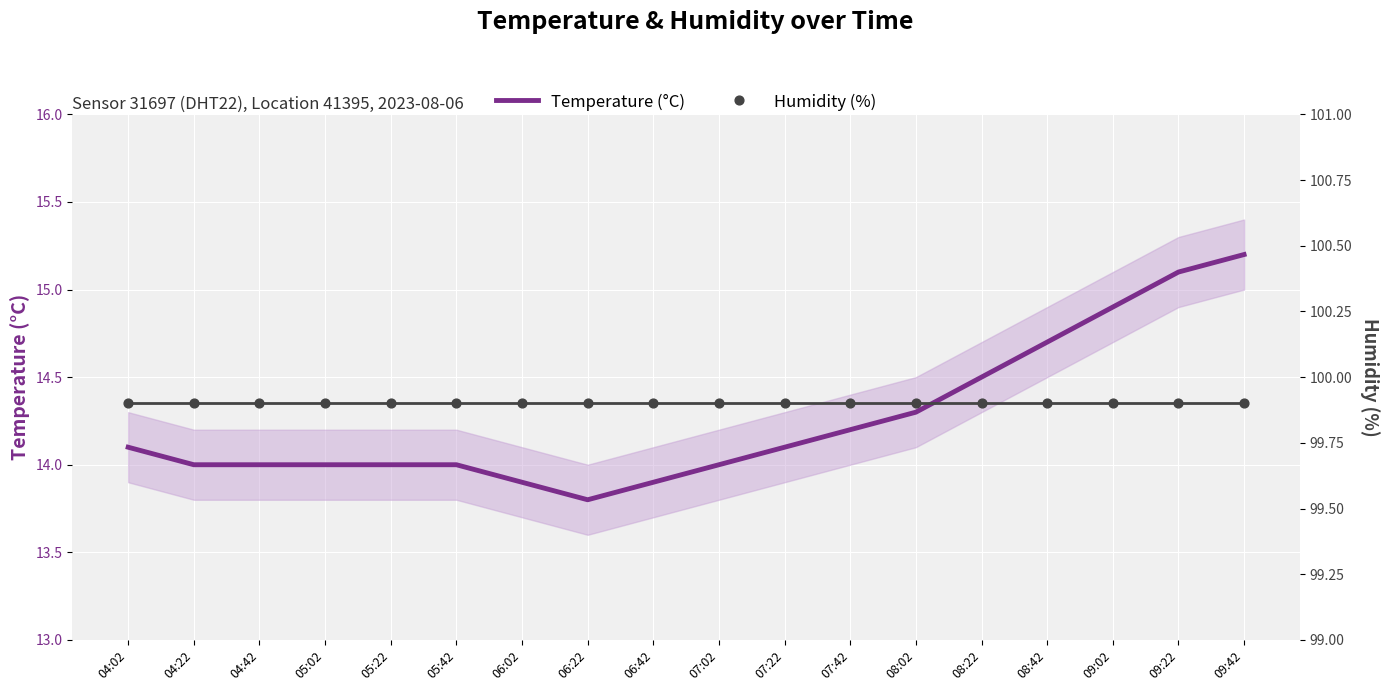

What is the total value across all series at 06:22?

113.7